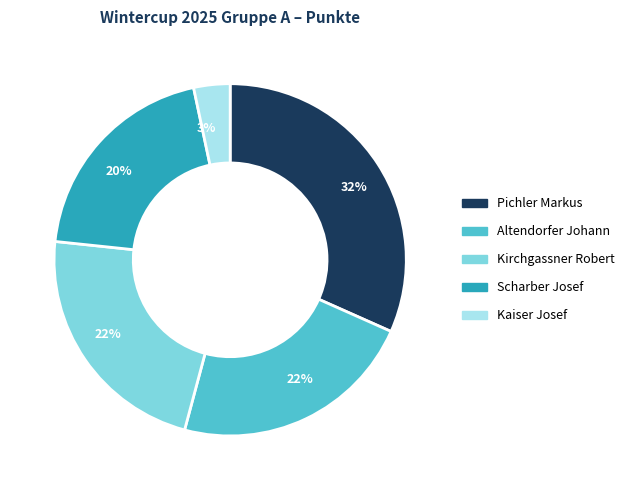

How many segments does this pie chart have?

5